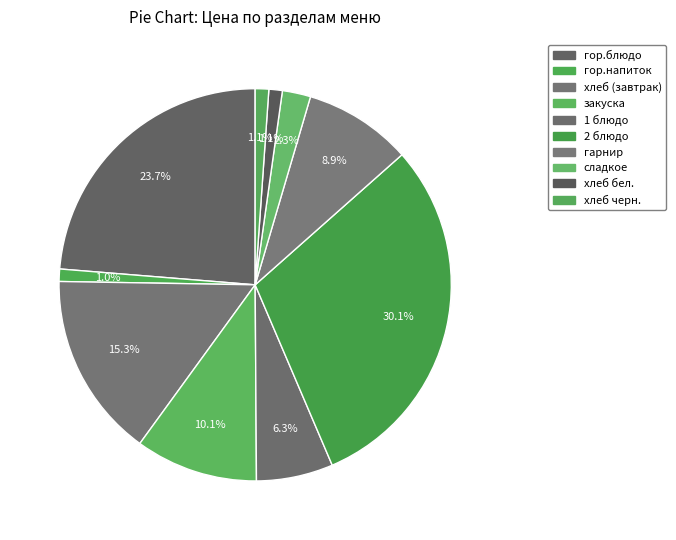

What percentage is NOT represented by 2 блюдо?

69.9%